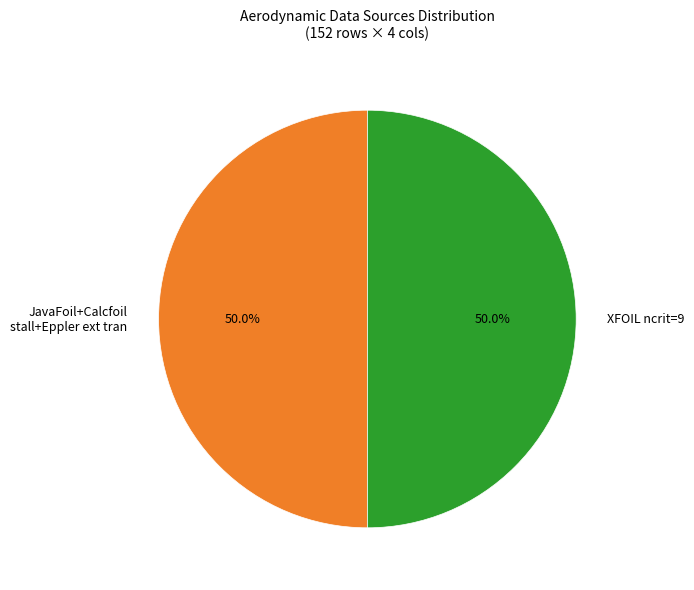

Combined, what portion of the pie is JavaFoil+Calcfoil stall+Eppler ext tran and XFOIL ncrit=9?

100.0%